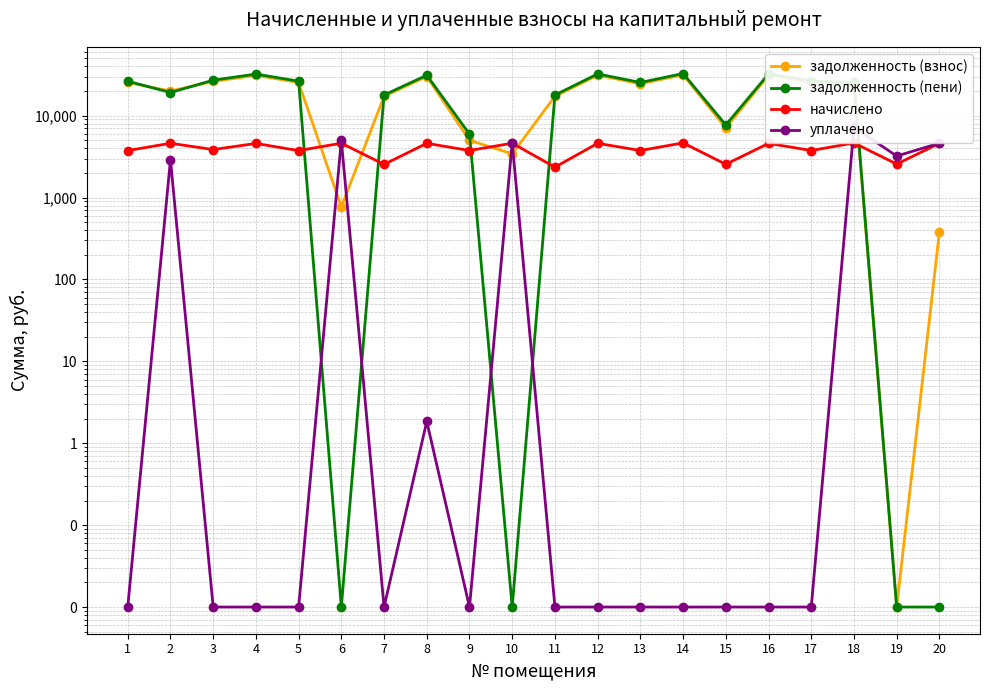

Which has a higher value, 13 or 7?

13